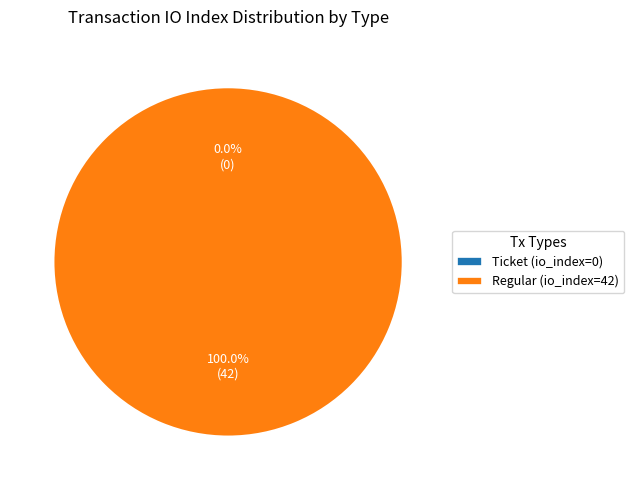

Do Ticket (io_index=0) and Regular (io_index=42) together represent more than half of the pie?

Yes